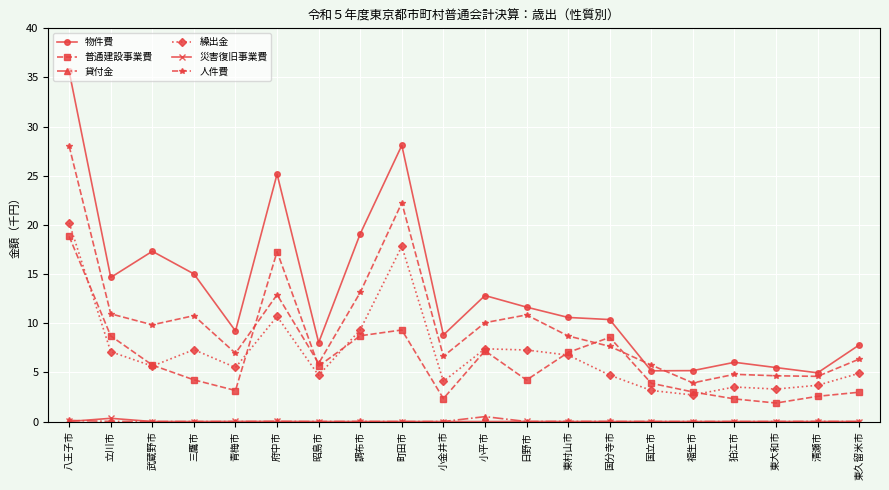

Which series has the largest total across all categories?

物件費